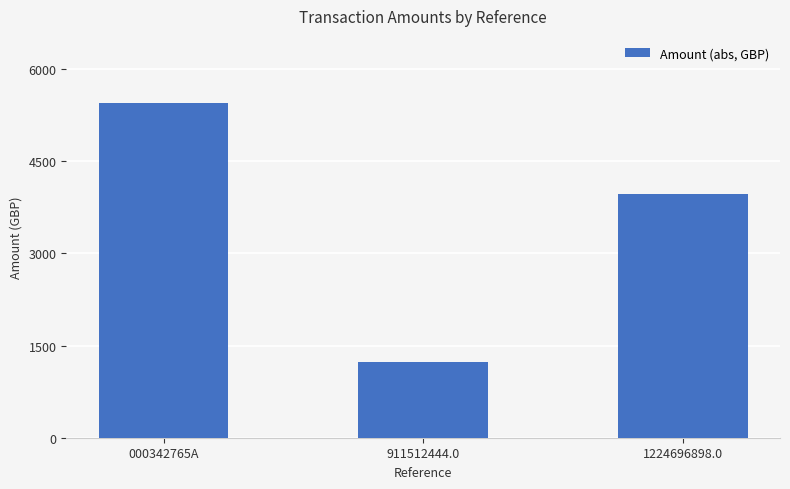

Reading left to right, transcribe all the data shown in this chart.

5448.1	1240.0	3960.0